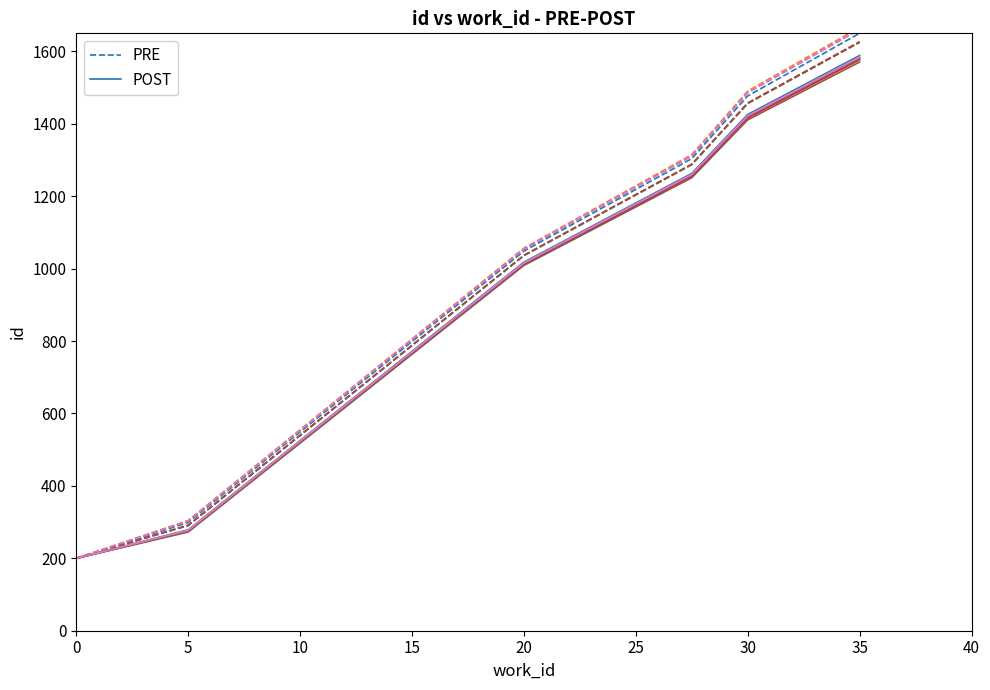

What is the minimum value for POST?

200.0